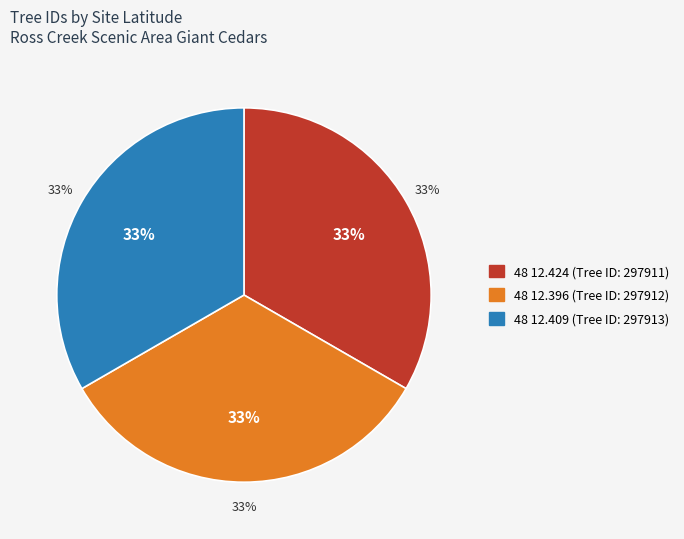

Which slice is the smallest?

48 12.424